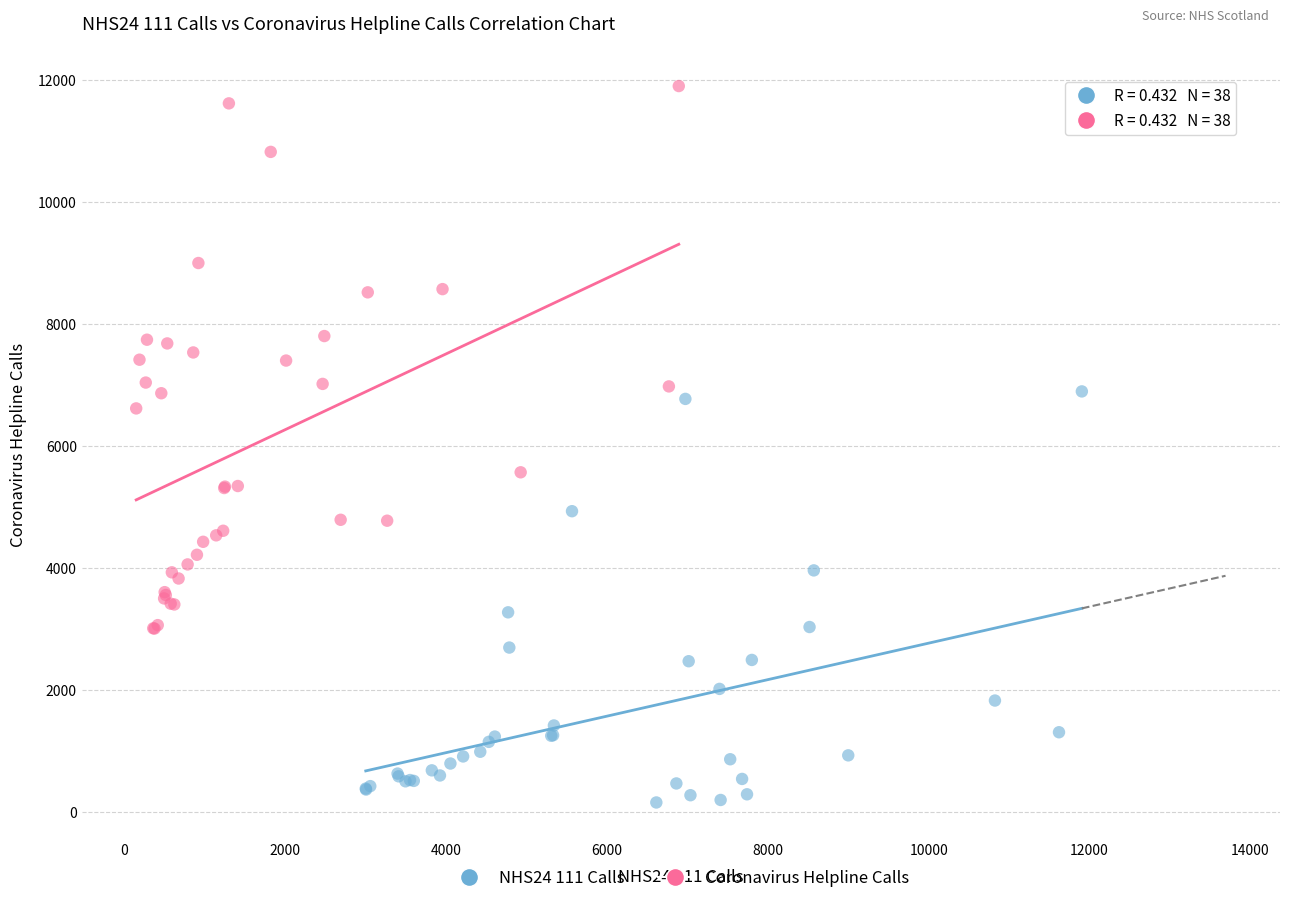

Which series has the largest Y range (max minus min)?

Coronavirus Helpline Calls